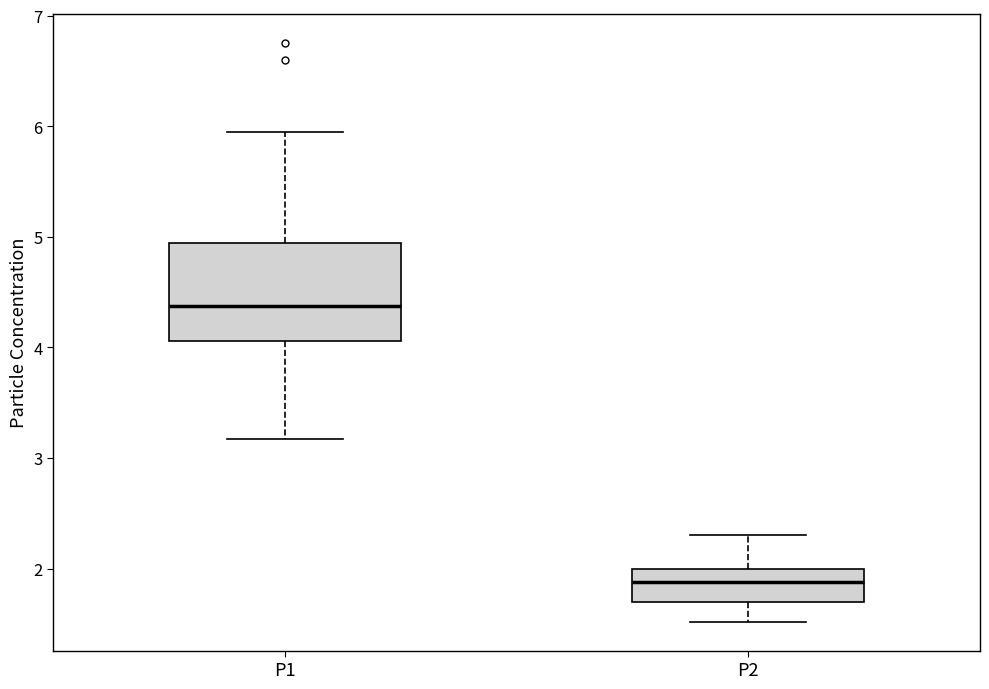

Reading left to right, transcribe this box plot: for each box, give where its median line is, the range the box spans, and where its two whiskers end, as read against the y-axis. The values are not printed on the chart, so give them approximately, as read against the axis.

P1: median 4.4, box 4.1 to 4.9, whiskers 3.2 to 6.0
P2: median 1.9, box 1.7 to 2.0, whiskers 1.5 to 2.3